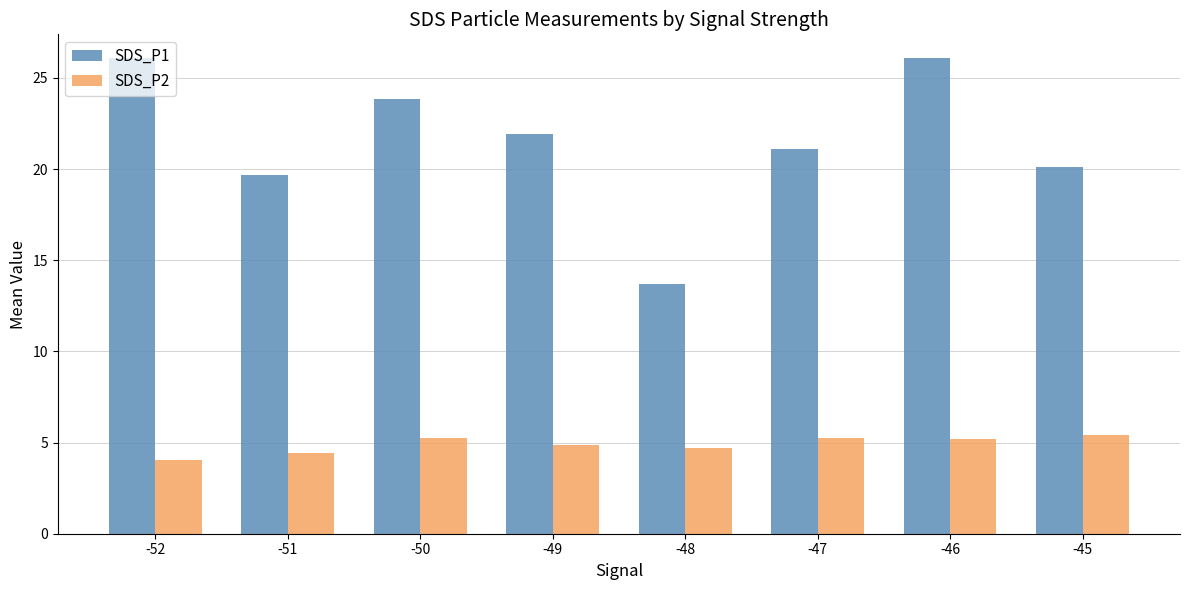

What value does the SDS_P2 series have at -48?

4.7